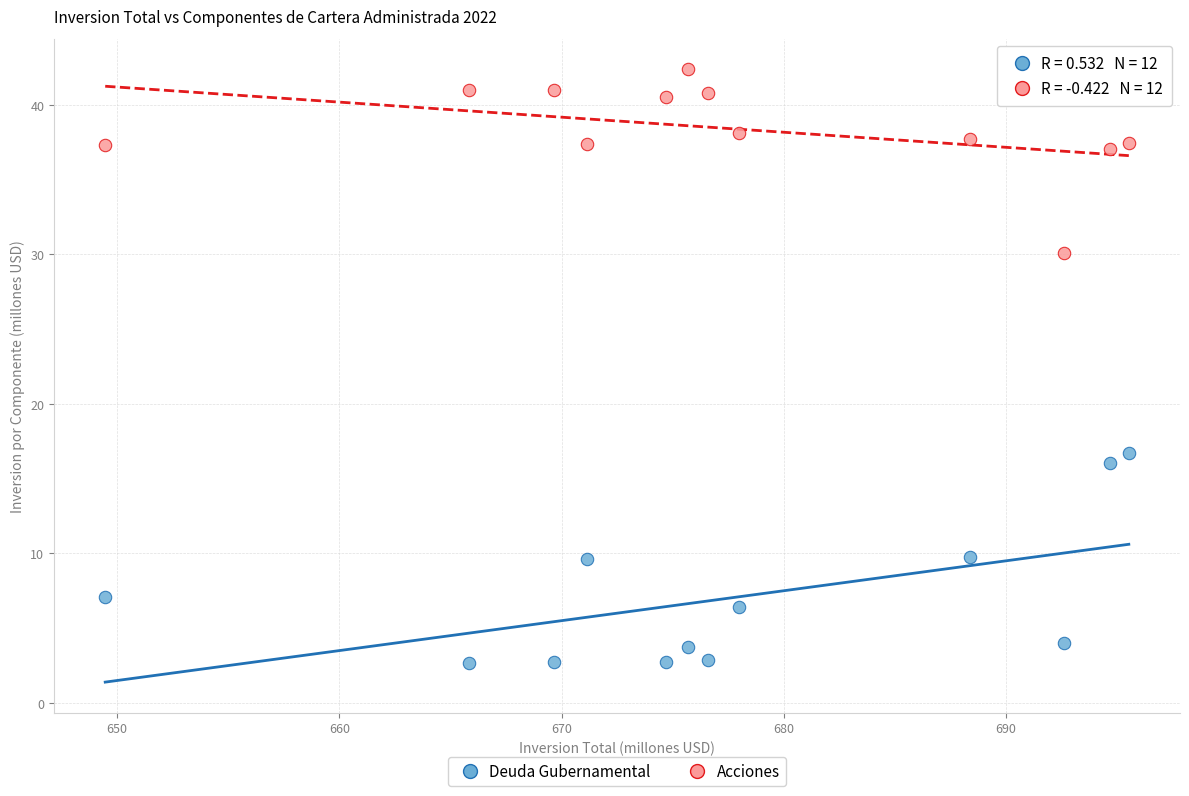

Across all series, what Y value is closest to 22?

16.7